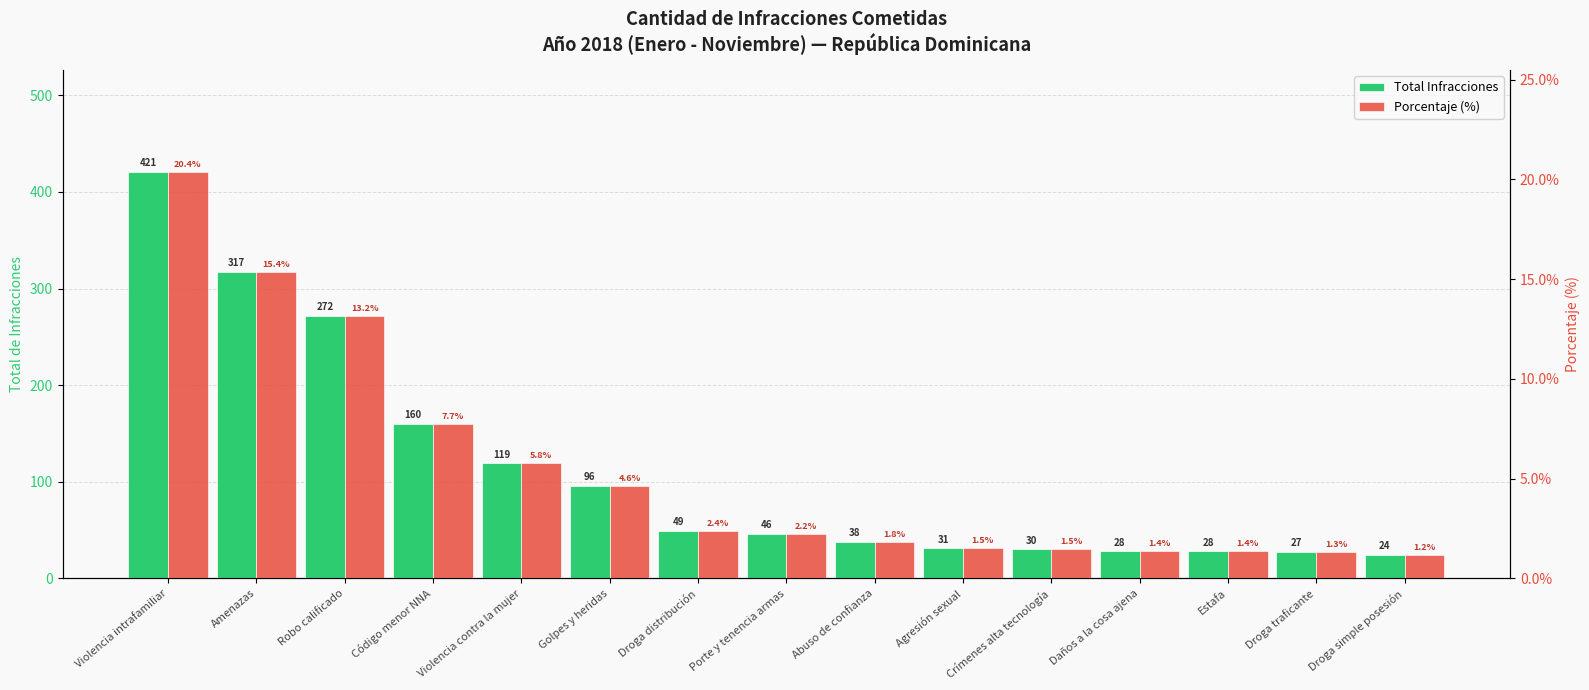

Rank the series by their average value, from lowest to highest.

Porcentaje (%), Total Infracciones